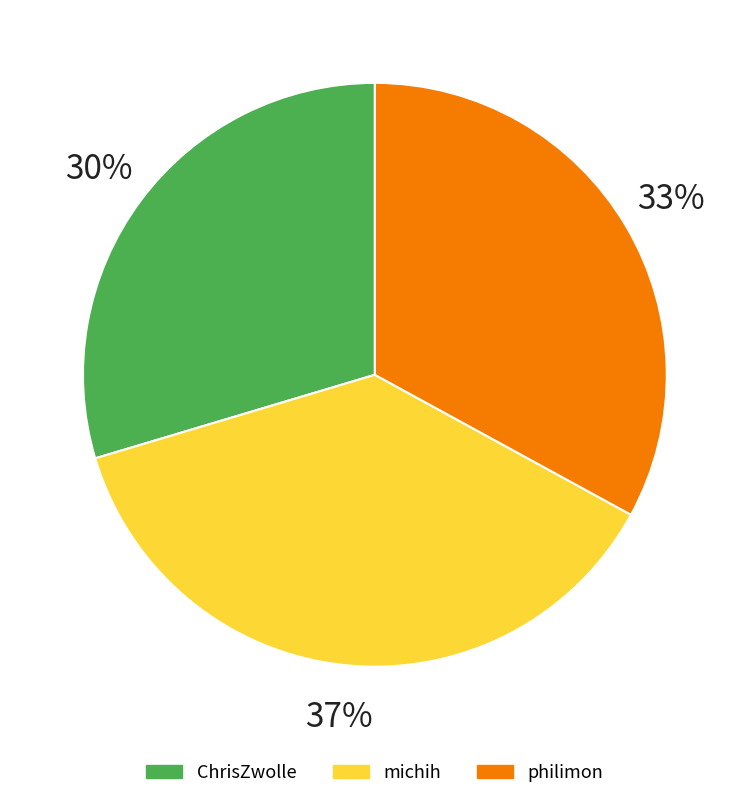

What is the total percentage of michih and philimon?

70.4%